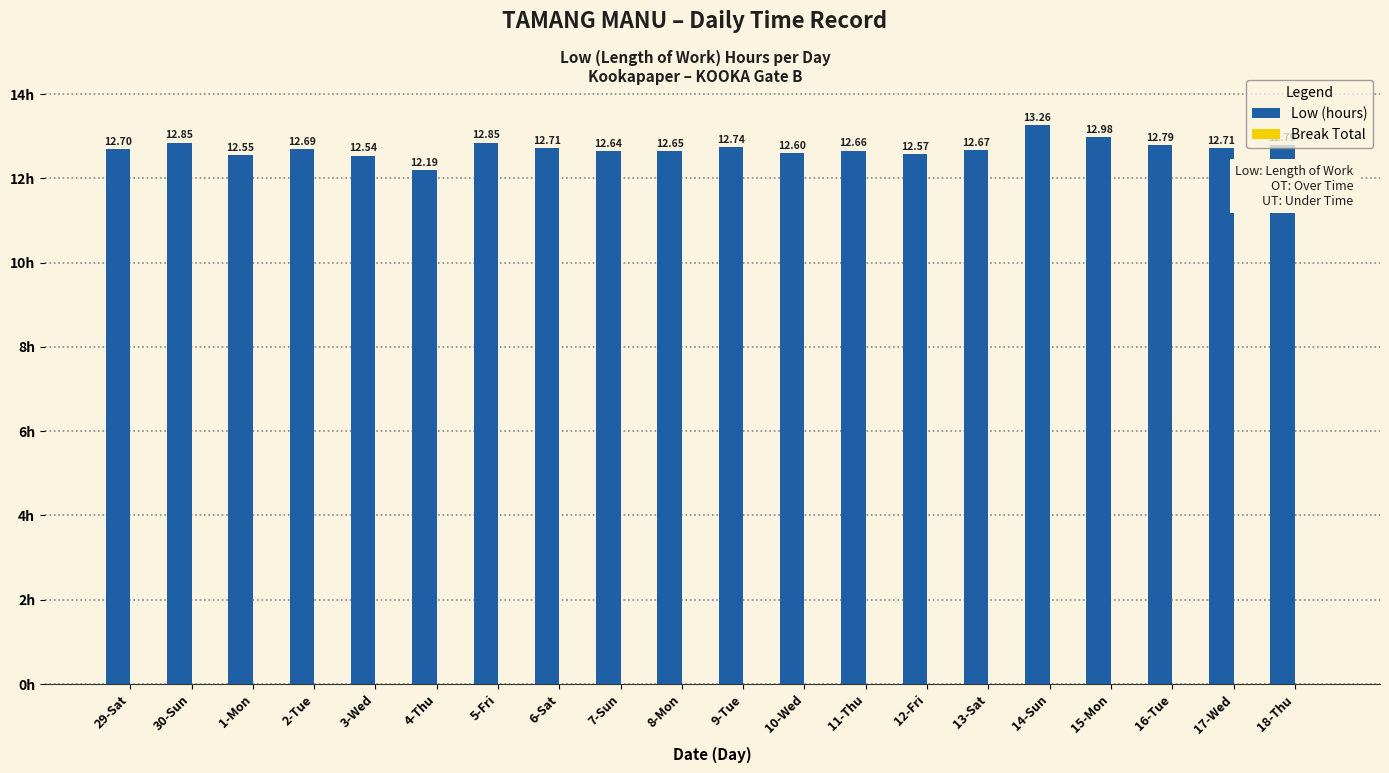

What is the difference between the maximum and minimum values?

1.1